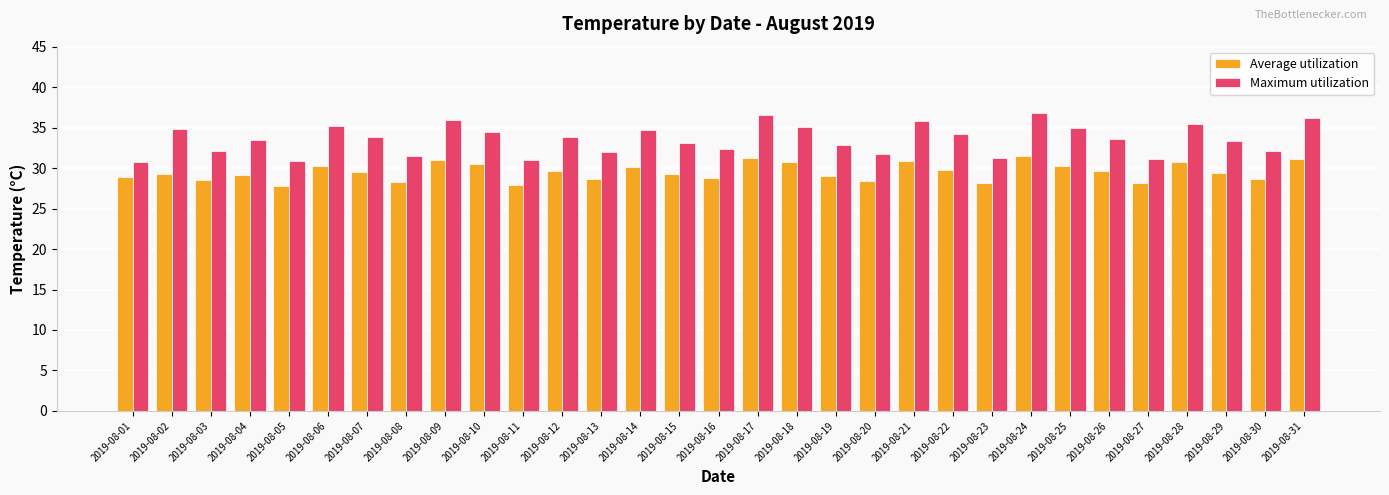

What is the average value of the Maximum utilization series?

33.6